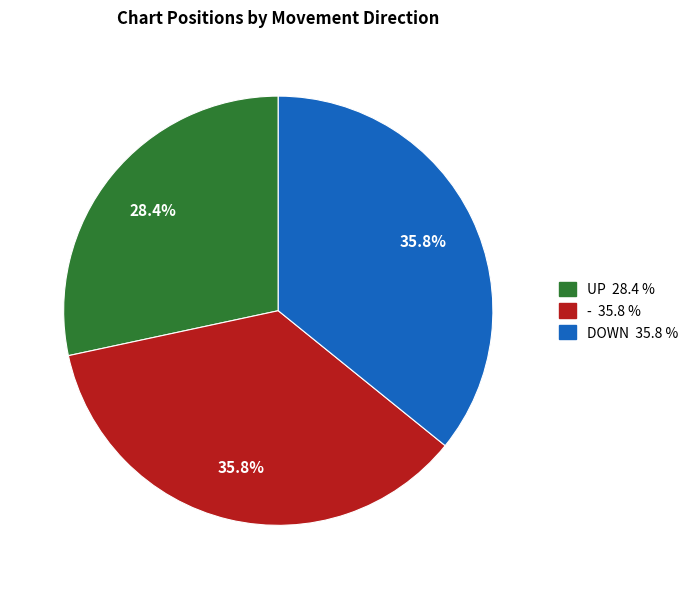

Is there a majority slice in this chart?

No